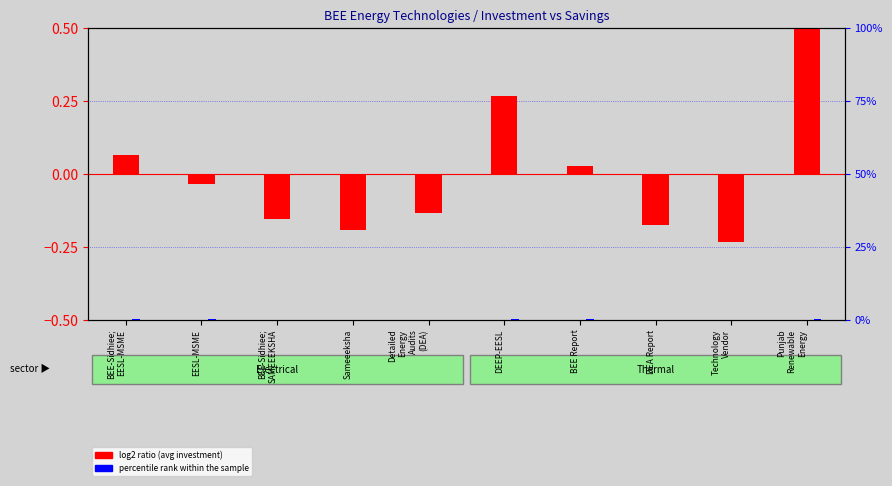

At how many categories does at least one series exceed 0?

10